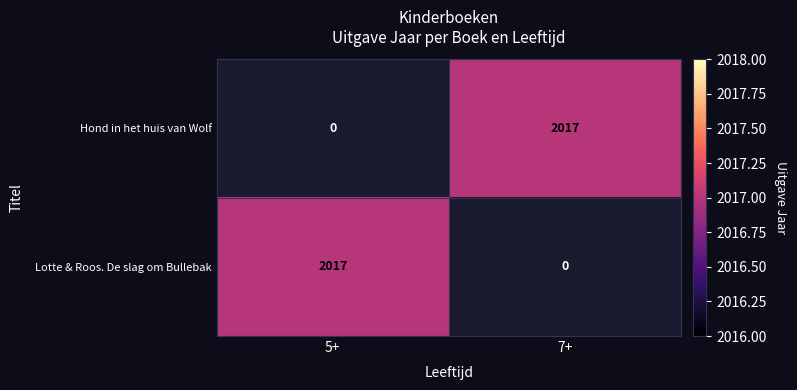

Is it true that Hond in het huis van Wolf equals 2017 at 7+?

True